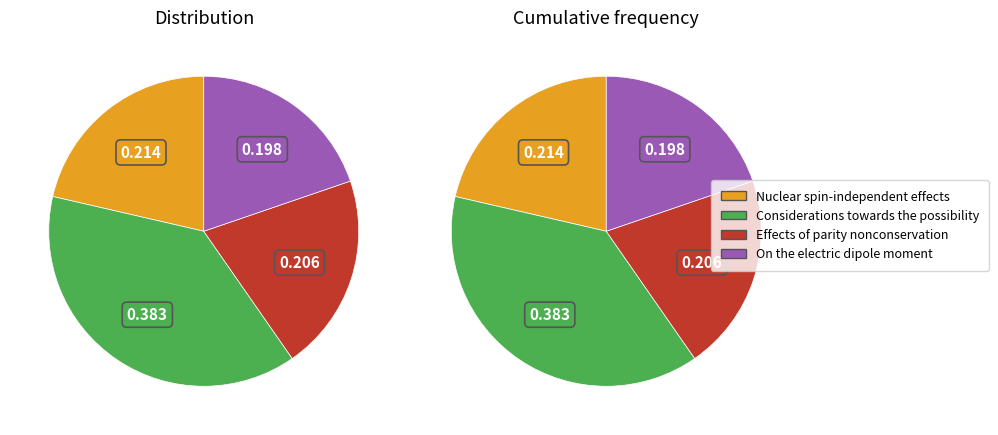

Is there any slice that represents more than half of the pie?

No